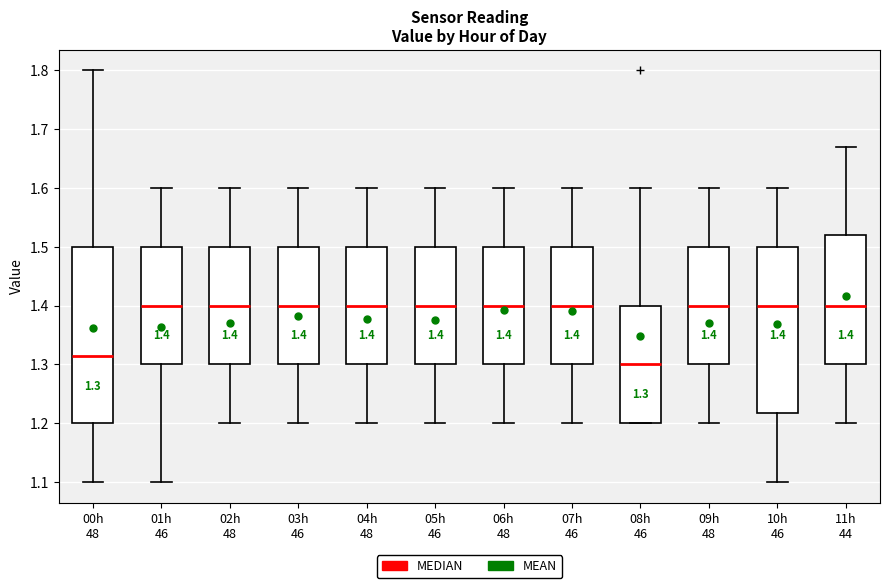

Which box is the tallest, from its lower edge to its upper edge?

00h 48